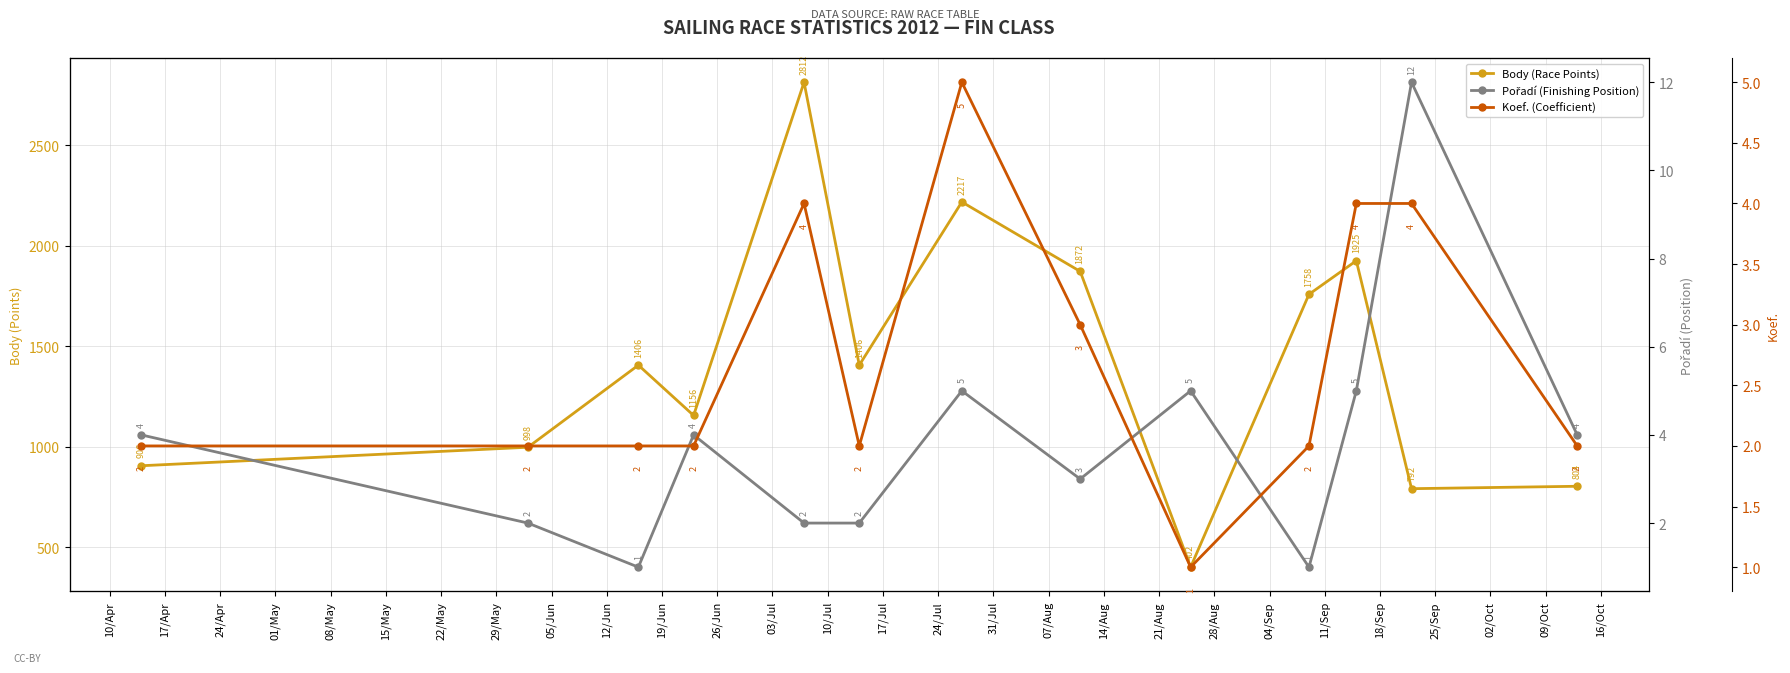

True or false: Koef. (Coefficient) has more than 2 interior local peaks.

False